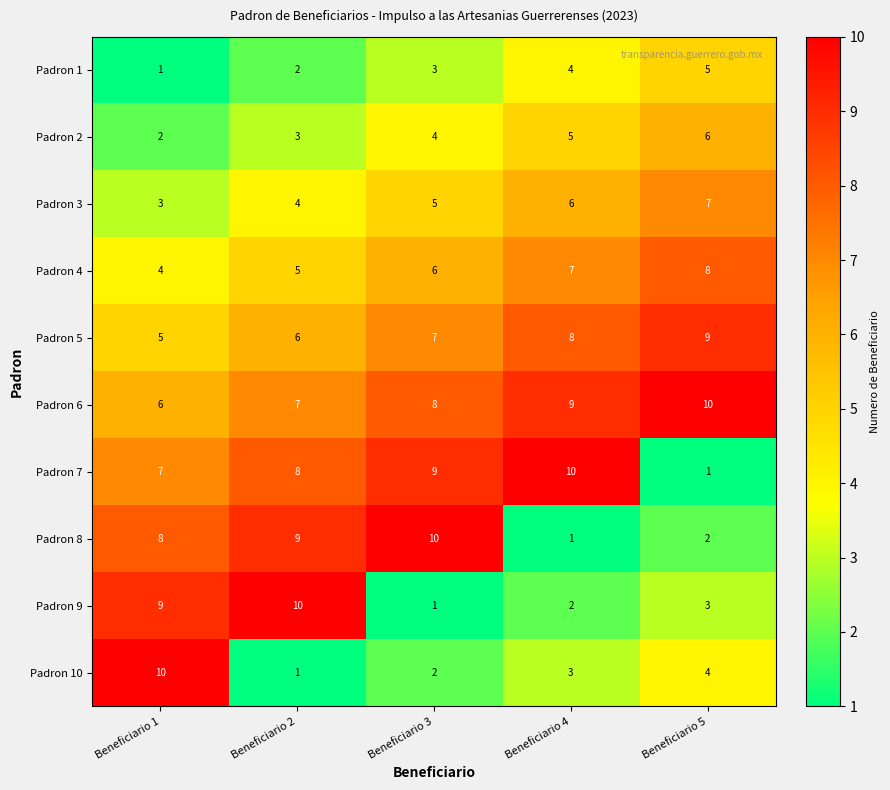

What is the difference between the highest and lowest values at Beneficiario 5?

9